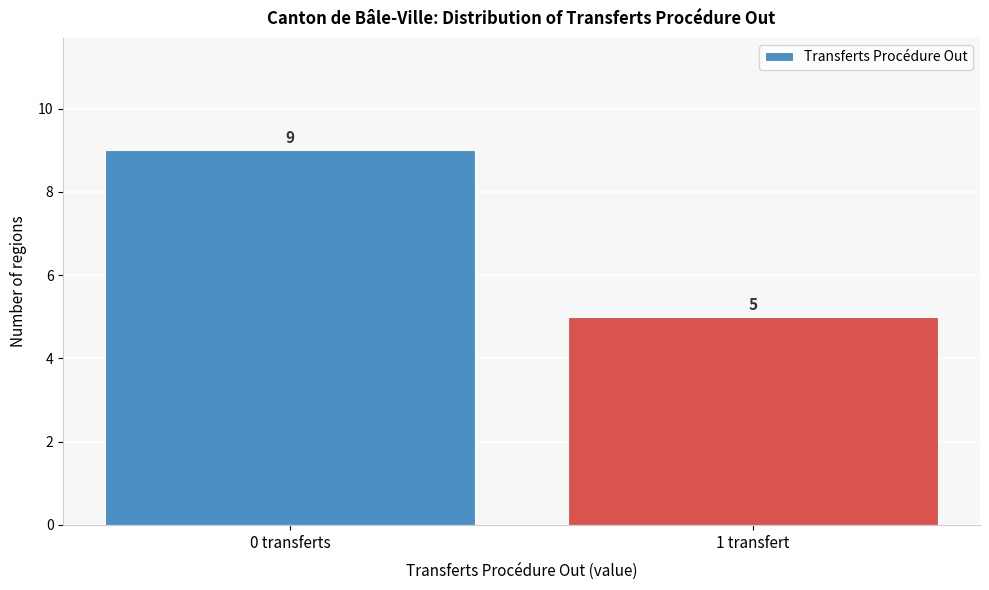

Reading right to left, list all the values displayed in this chart.

5	9